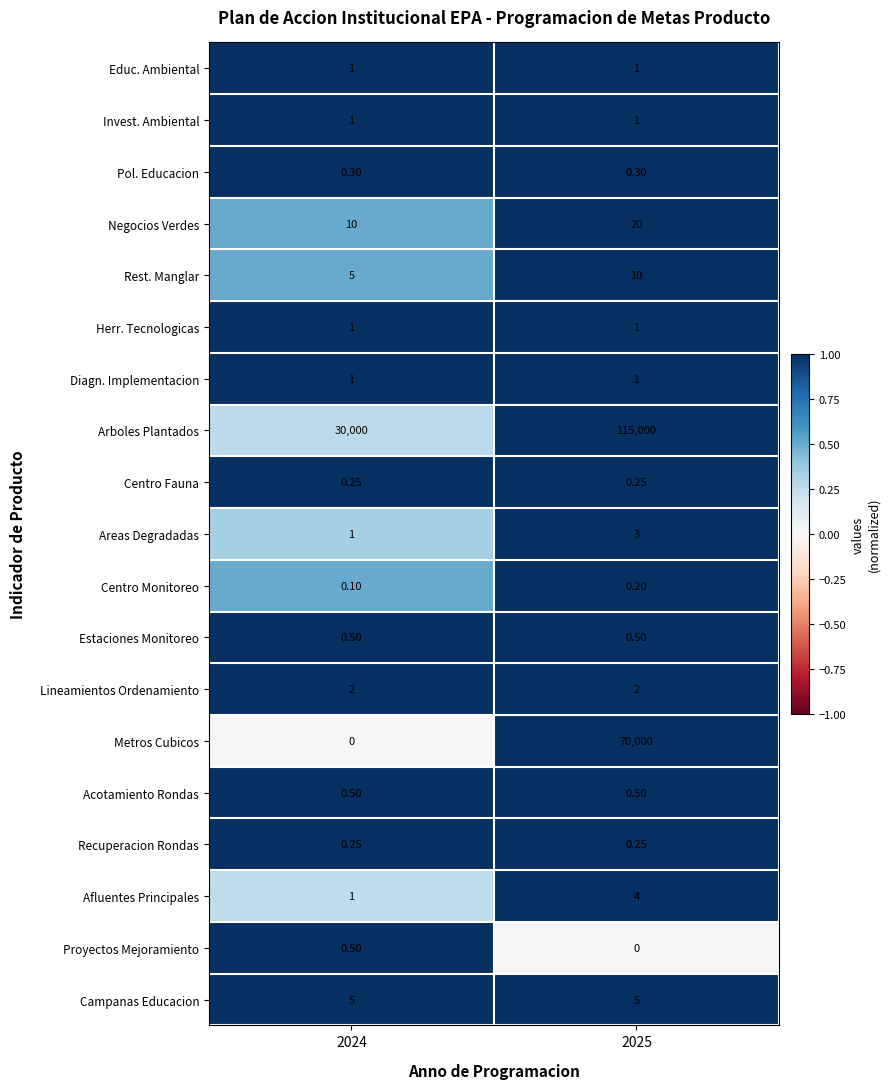

Between 2024 and 2025, which series saw the biggest shift?

Arboles Plantados